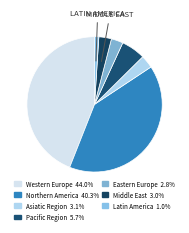

Count the number of slices in the pie.

7